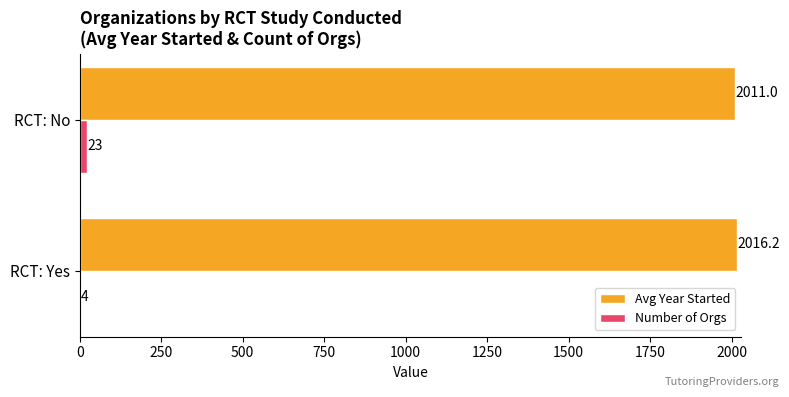

Which series has the largest total across all categories?

Avg Year Started